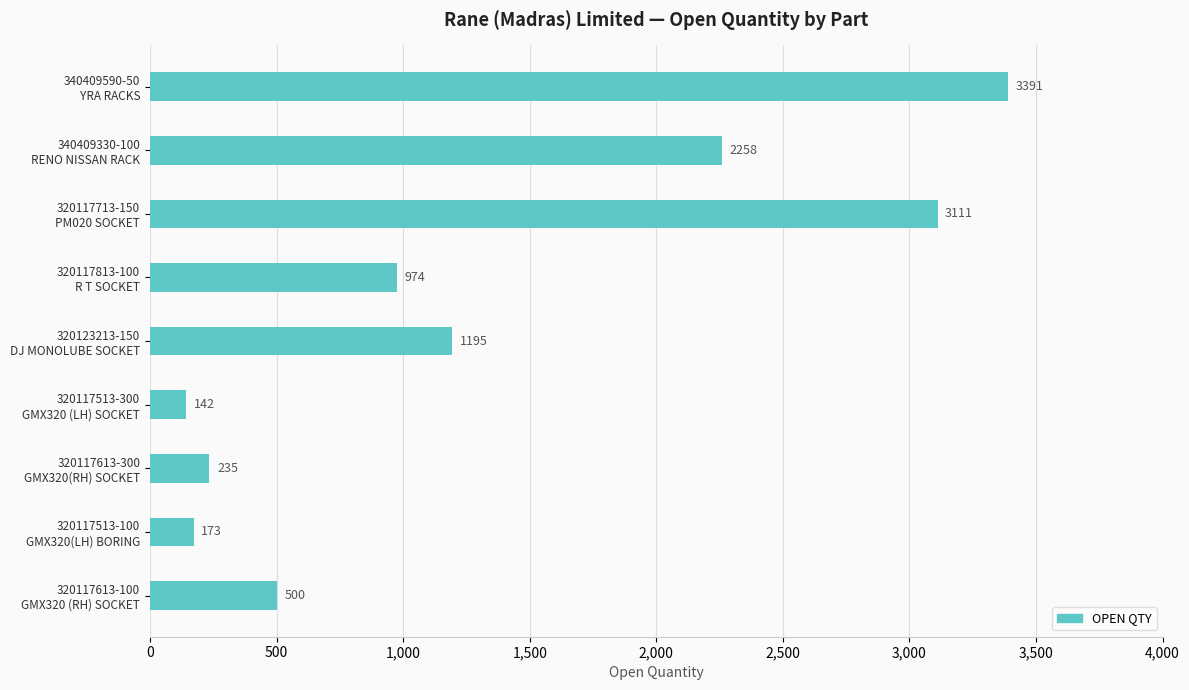

What is the difference between the second highest and minimum values?

2969